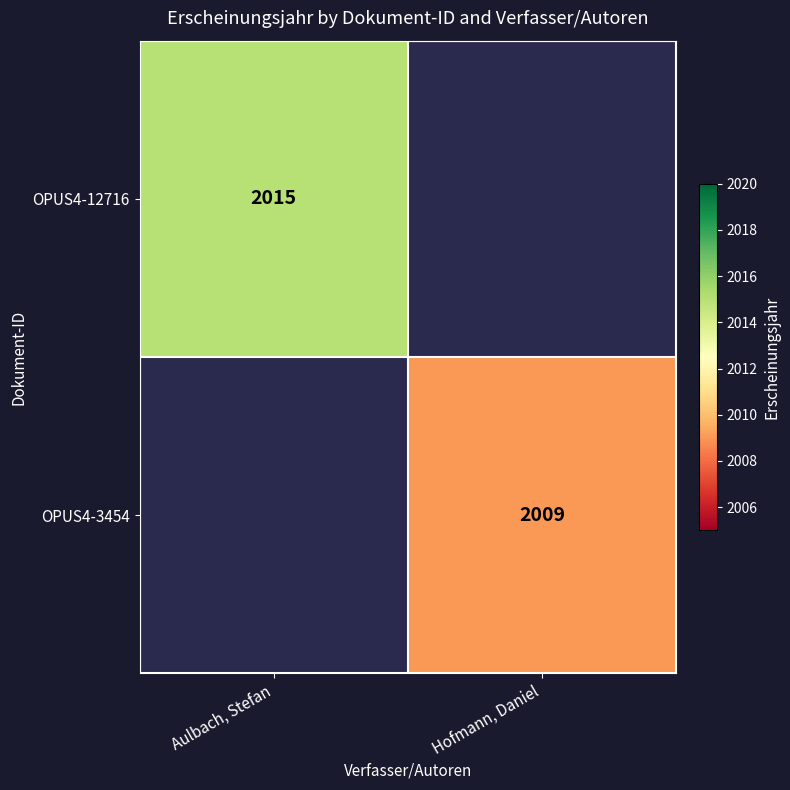

The OPUS4-12716 series shows 2778 at Aulbach, Stefan. True or false?

False